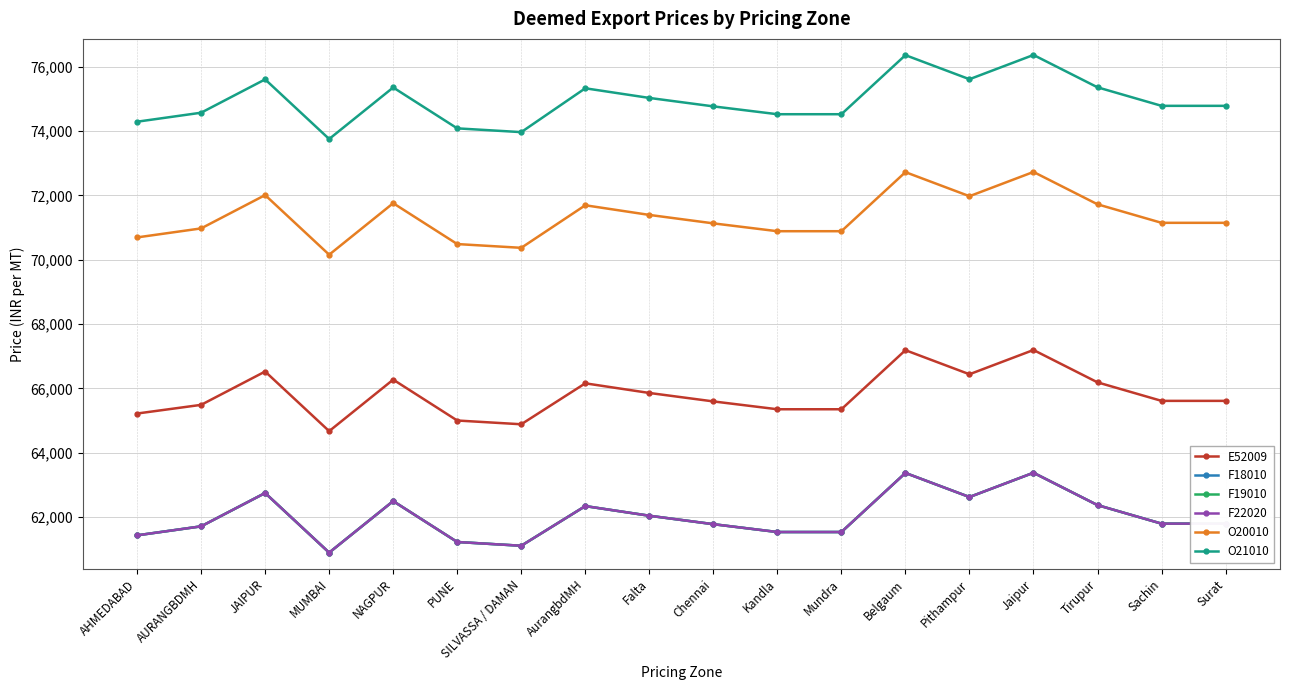

At how many categories does at least one series exceed 69848?

18